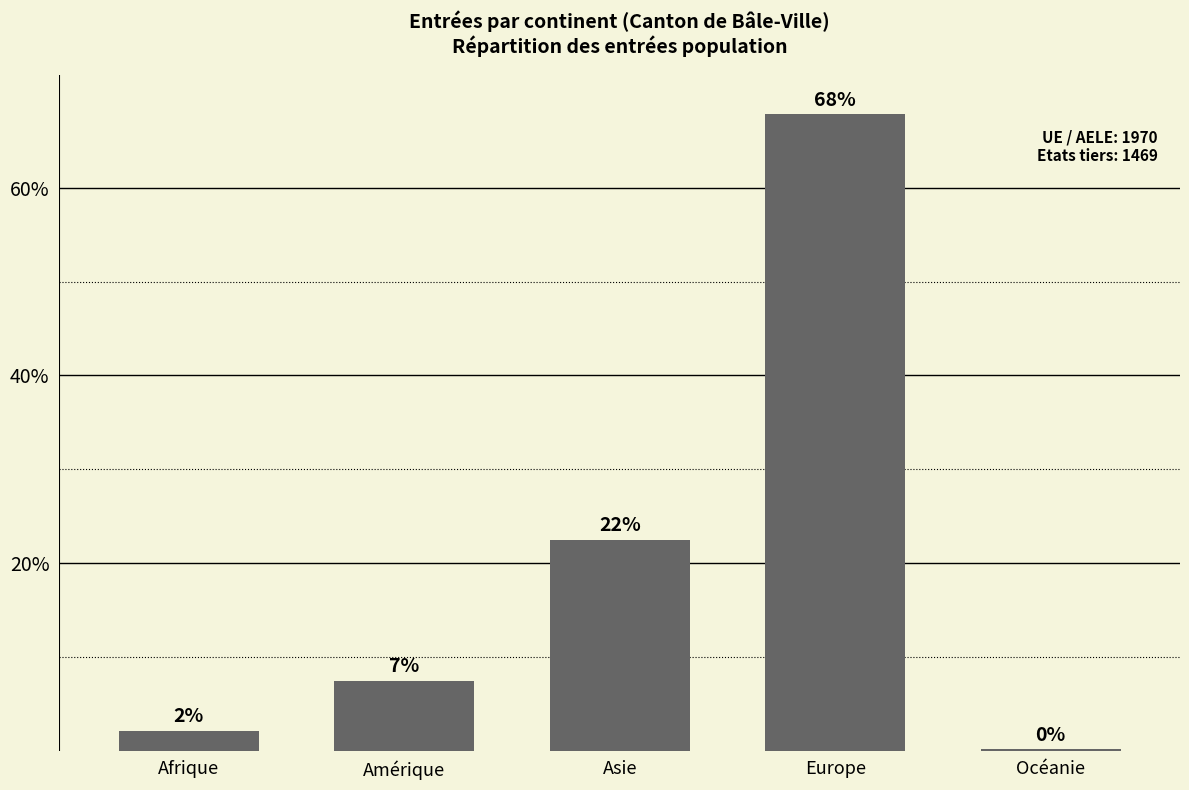

Rank the categories by value from highest to lowest.

Europe, Asie, Amérique, Afrique, Océanie